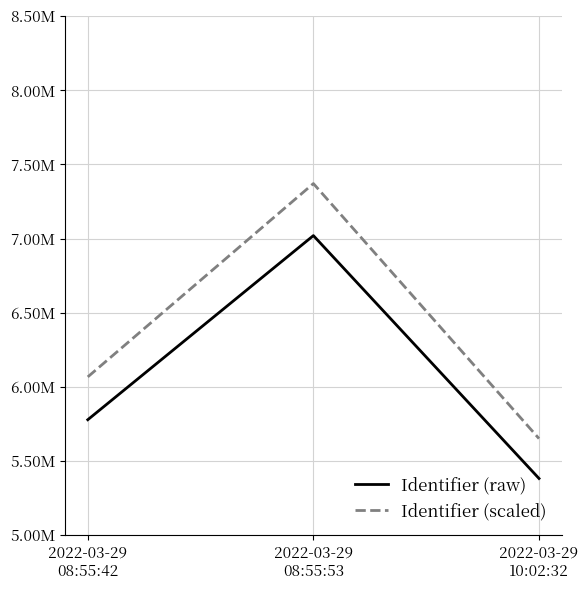

What are all the series names shown in the legend?

Identifier (raw), Identifier (scaled)